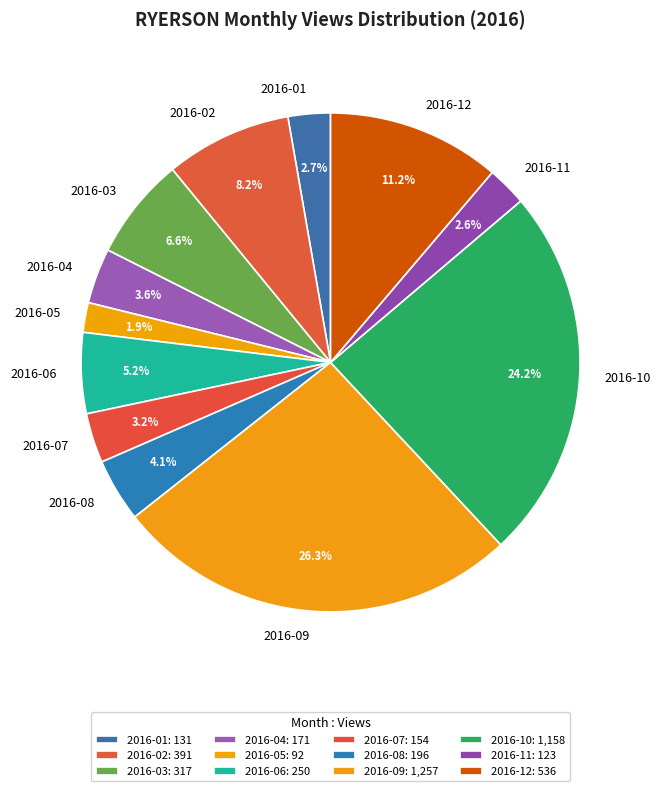

Does 2016-04 account for over 50% of the chart?

No